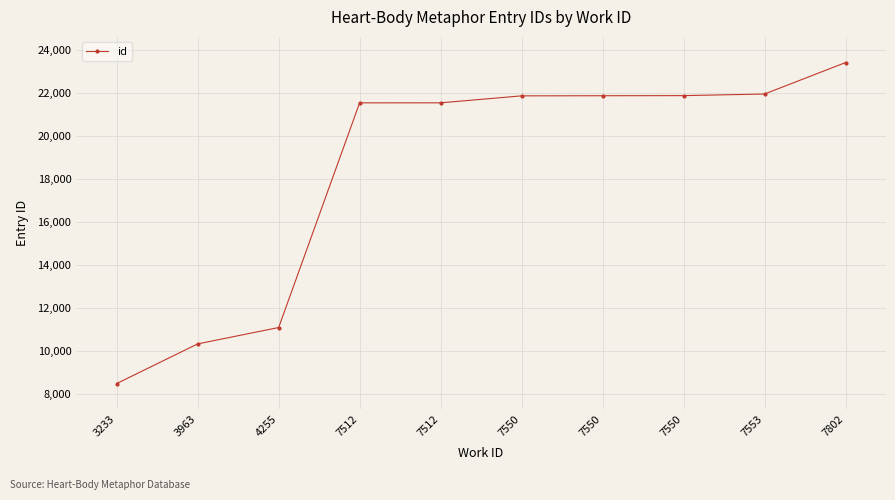

How many lines are shown in the chart?

1